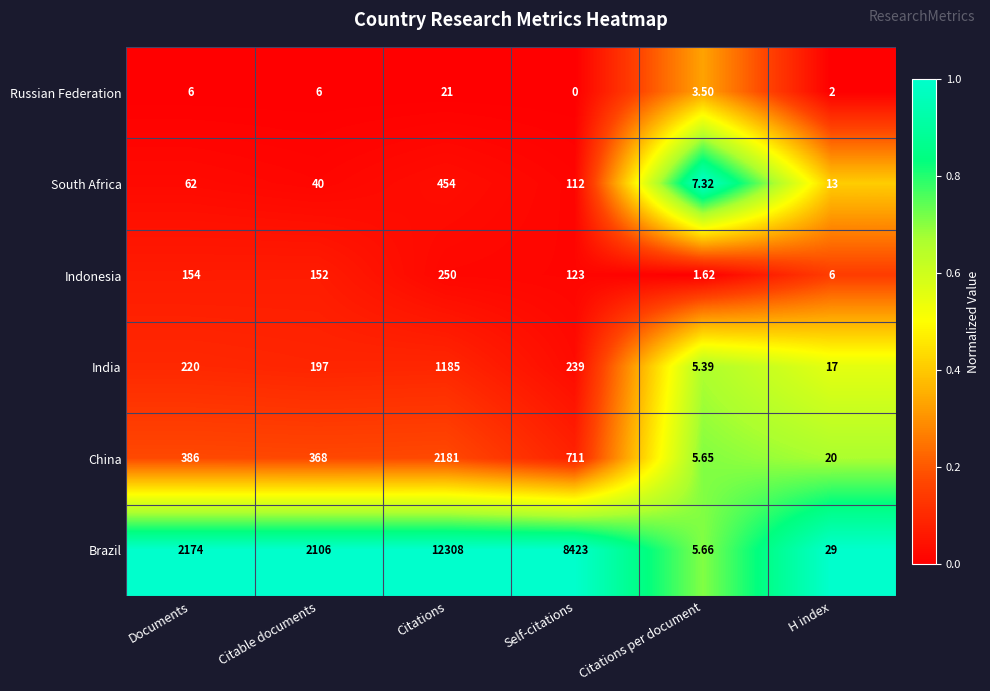

At which category does the chart reach its minimum across all series?

Self-citations